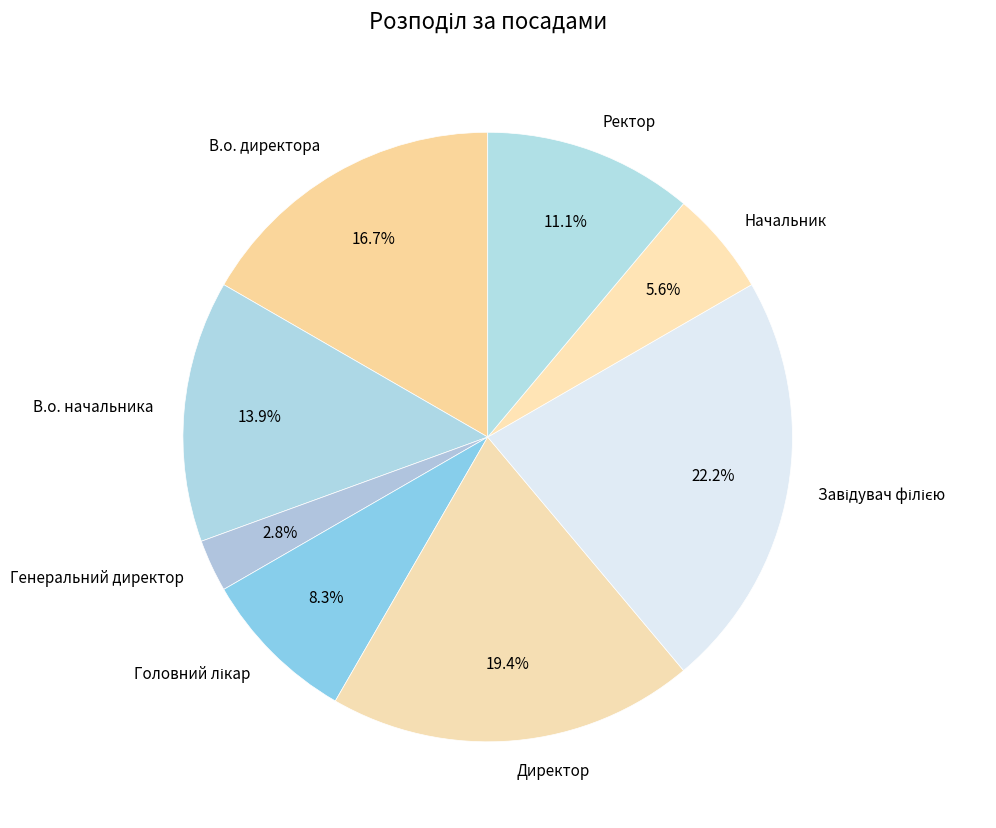

What is the smallest slice in the pie chart?

Генеральний директор